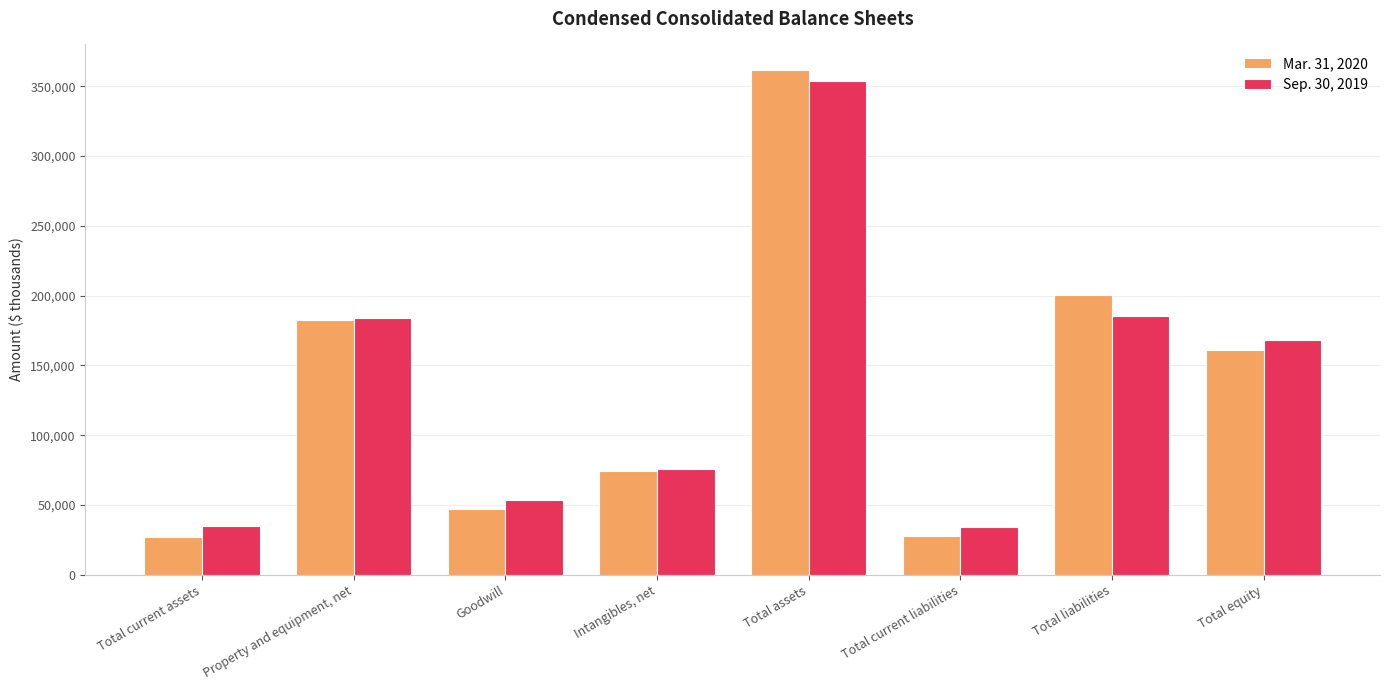

Rank the categories by Mar. 31, 2020 value from highest to lowest.

Total assets, Total liabilities, Property and equipment, net, Total equity, Intangibles, net, Goodwill, Total current liabilities, Total current assets